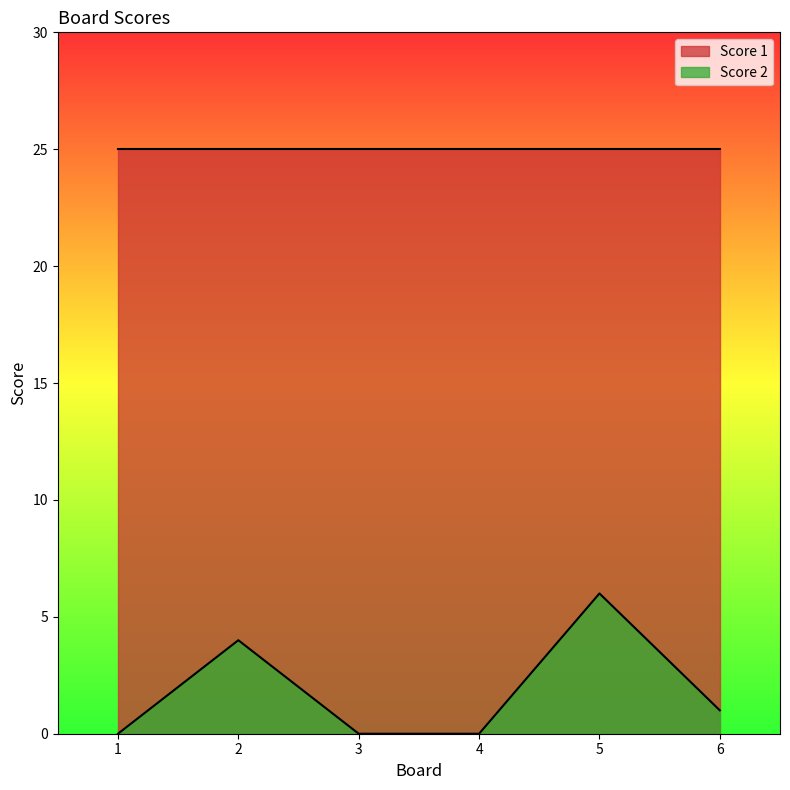

The value of Score 1 at 5 is 25. True or false?

True